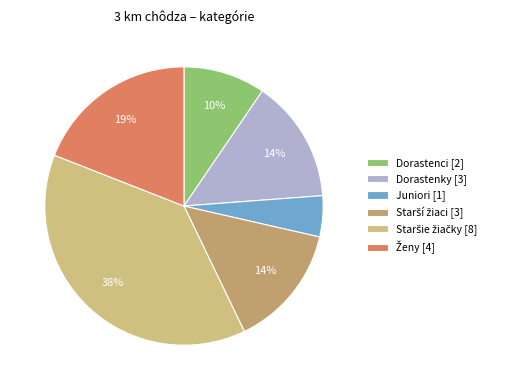

To the nearest percent, what portion does Dorastenky [3] represent?

14%